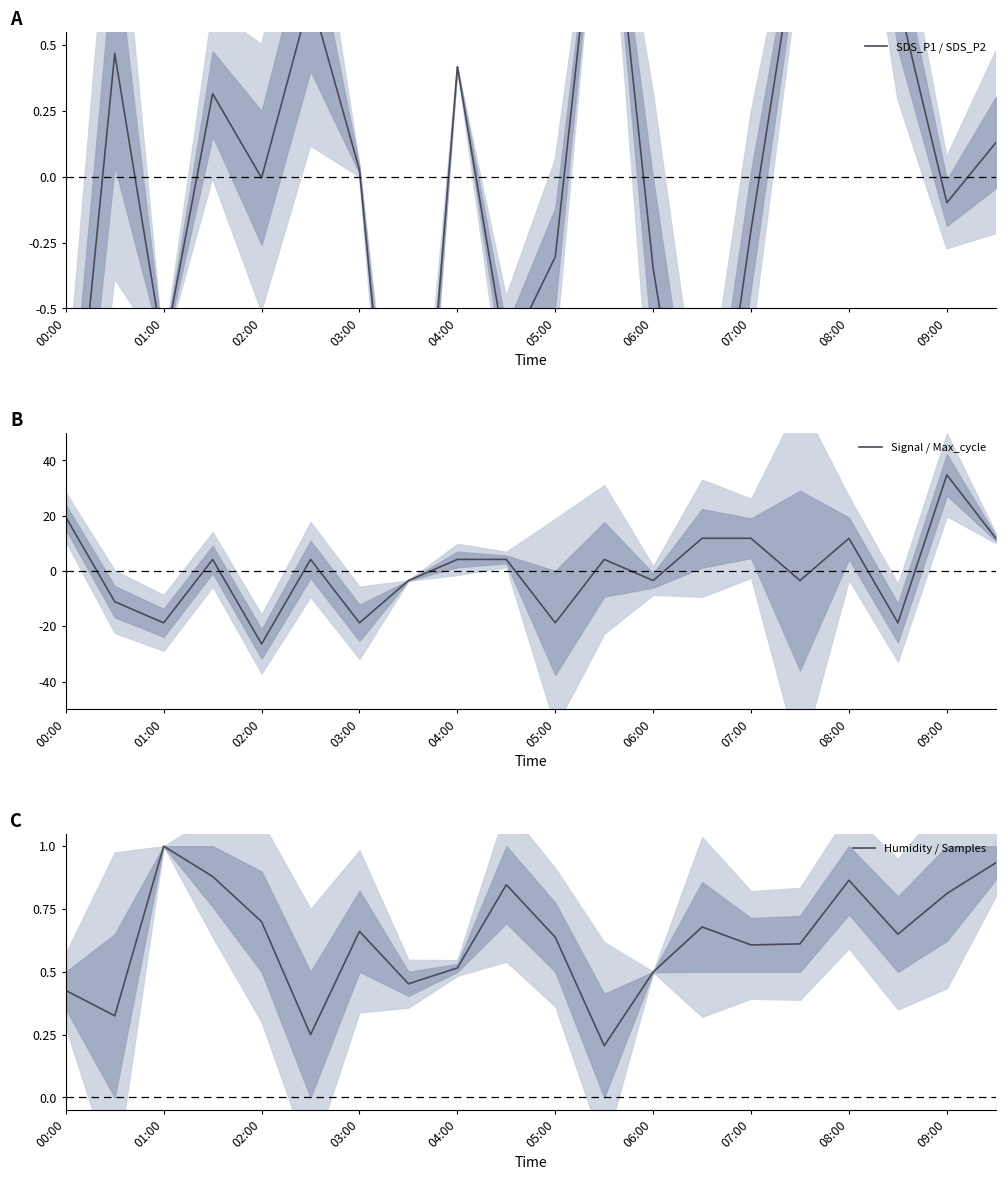

How many values in SDS_P1 / SDS_P2 are above zero?

10